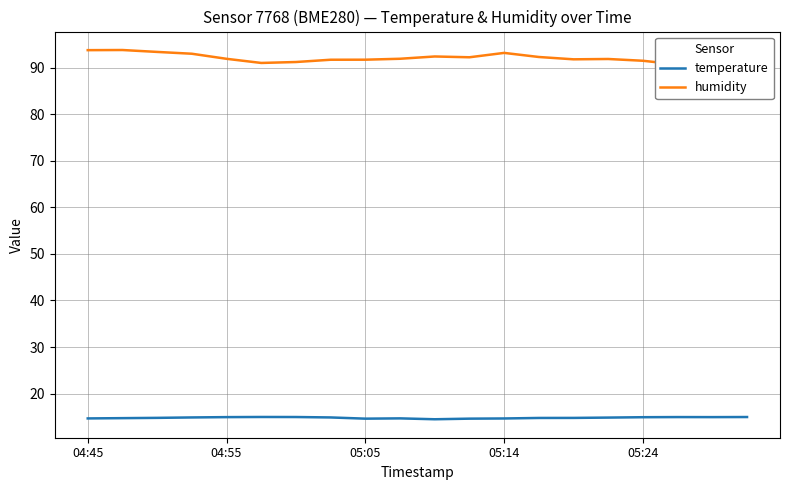

Where is temperature nearest to the value 14?

10